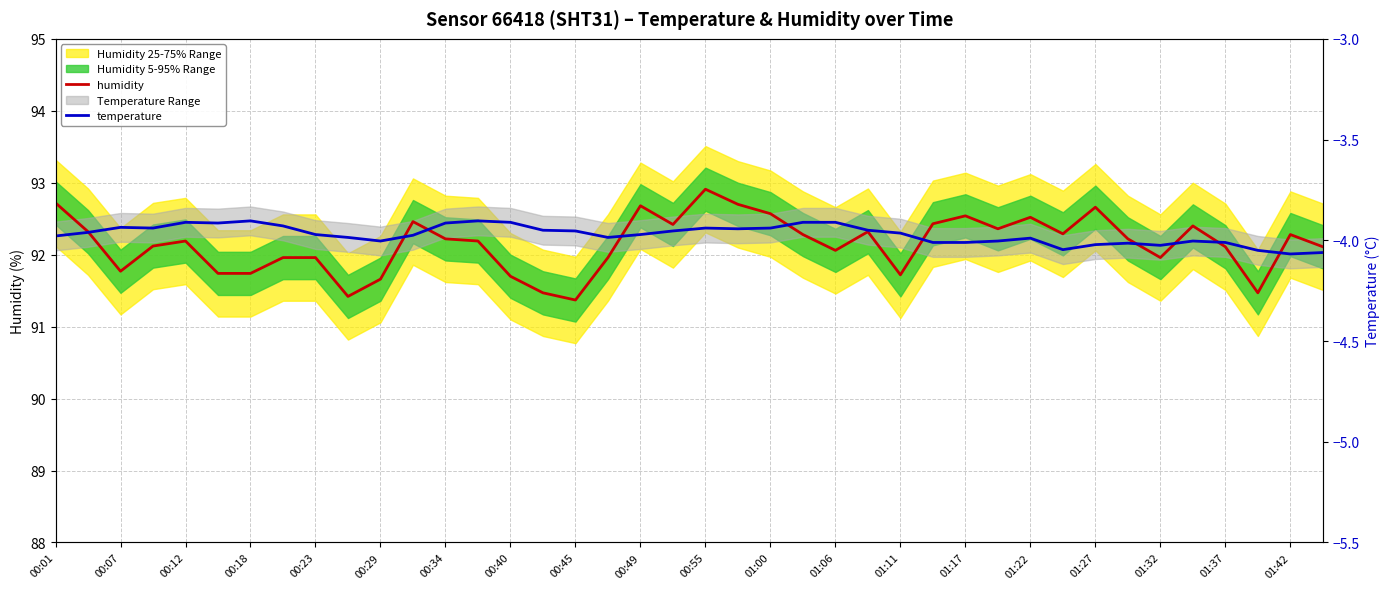

The value of temperature at 27 is 92.2. True or false?

True